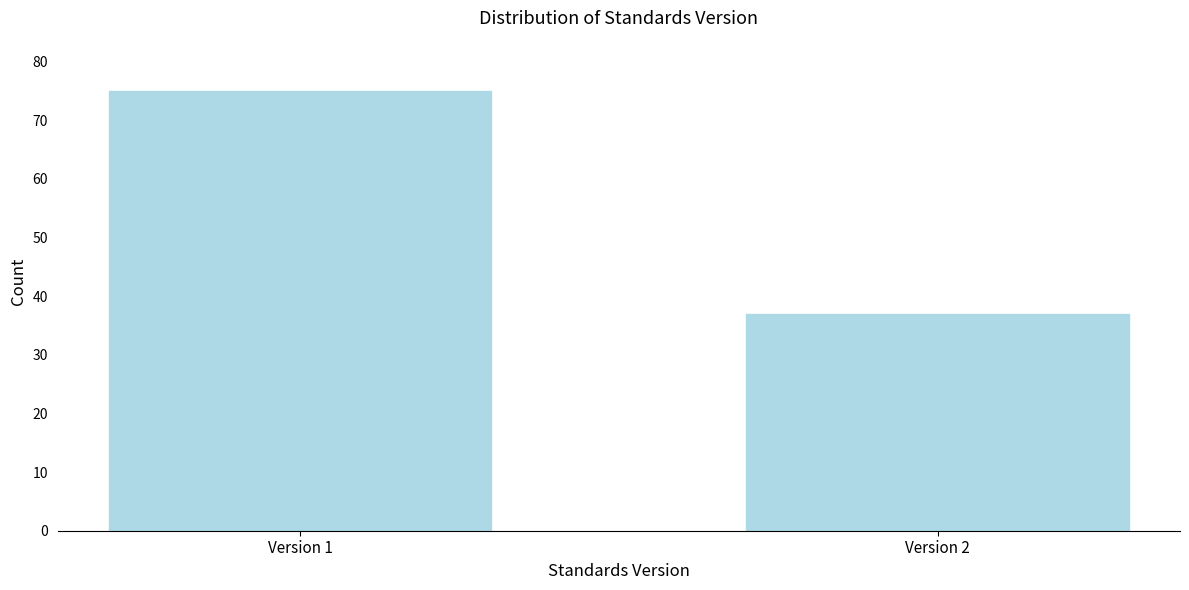

Reading left to right, transcribe all the data shown in this chart.

Version 1=75	Version 2=37